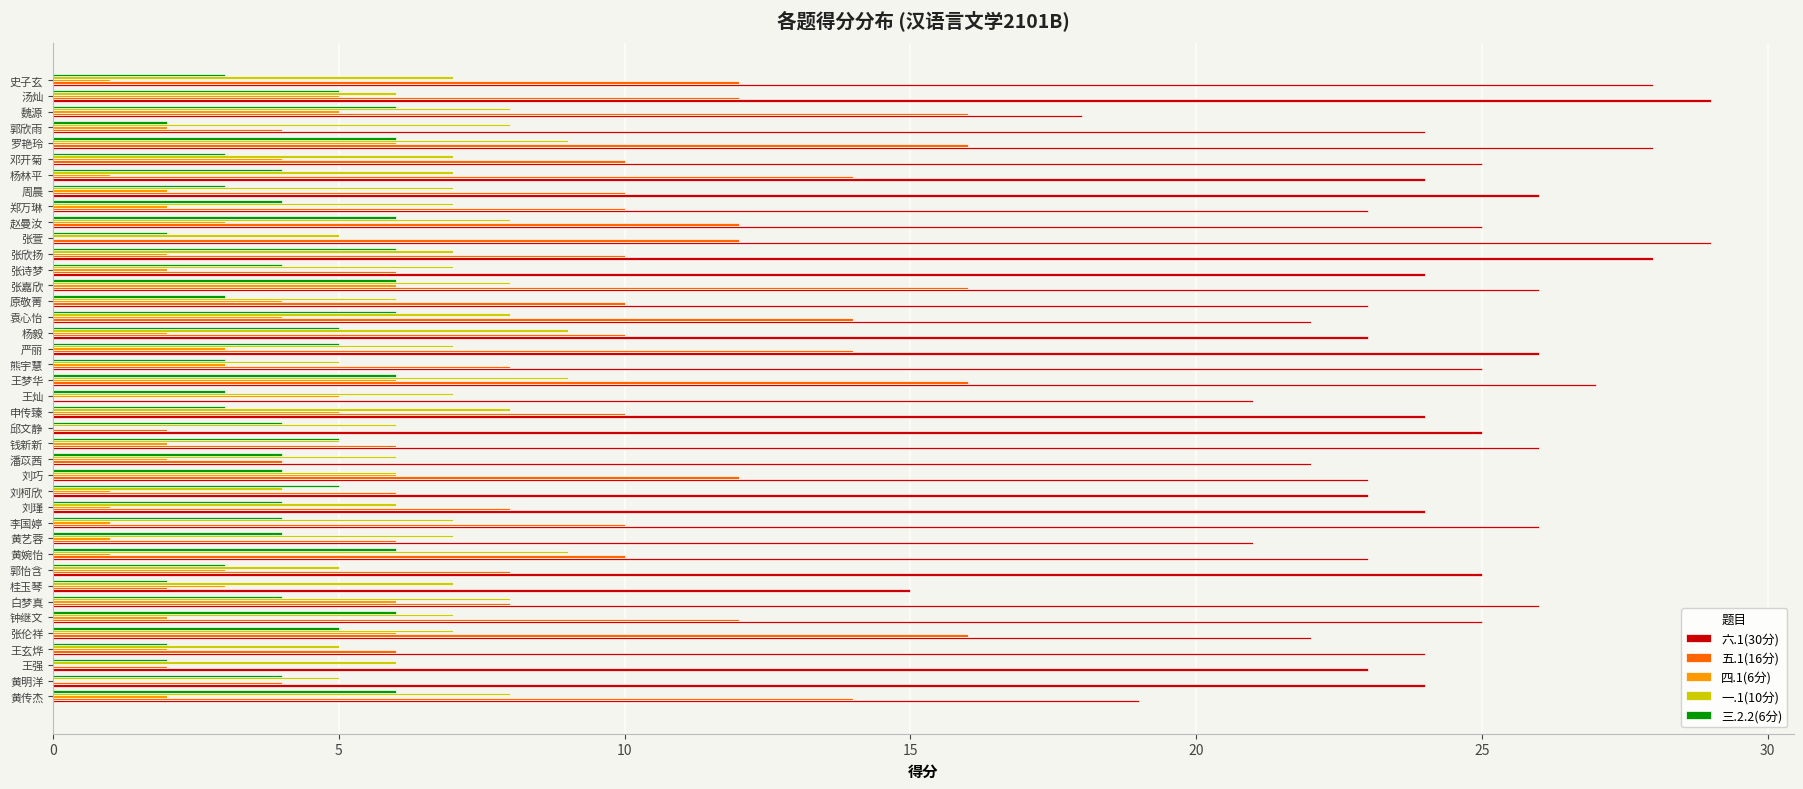

Which series has the largest total across all categories?

六.1(30分)